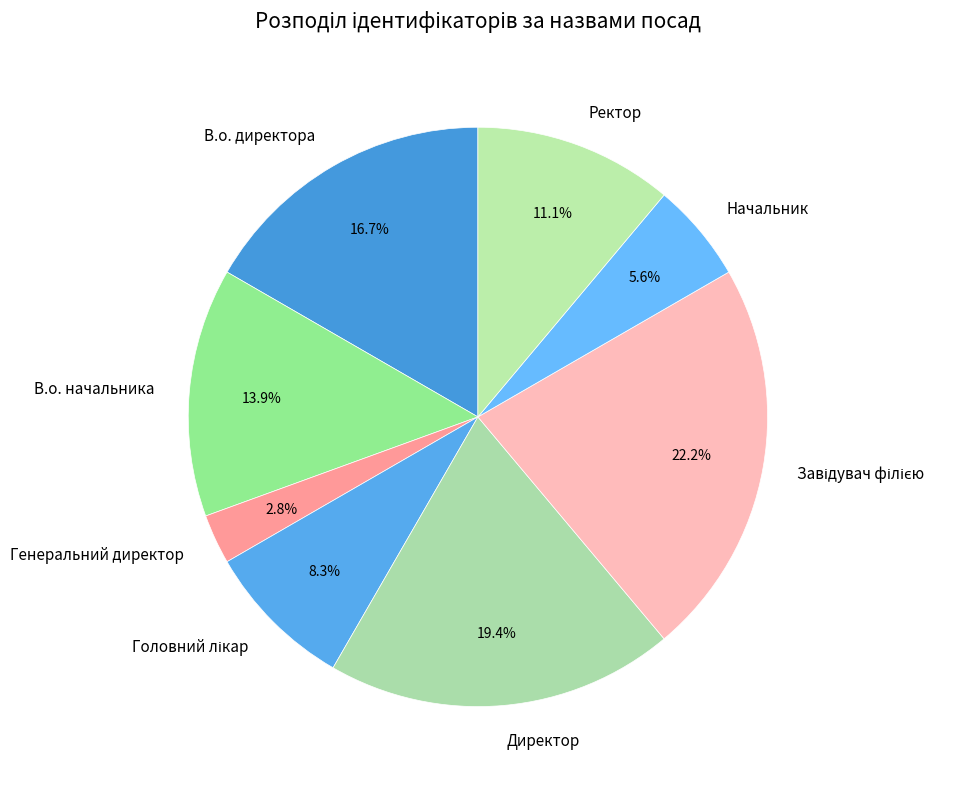

What portion of the pie excludes Директор?

80.6%